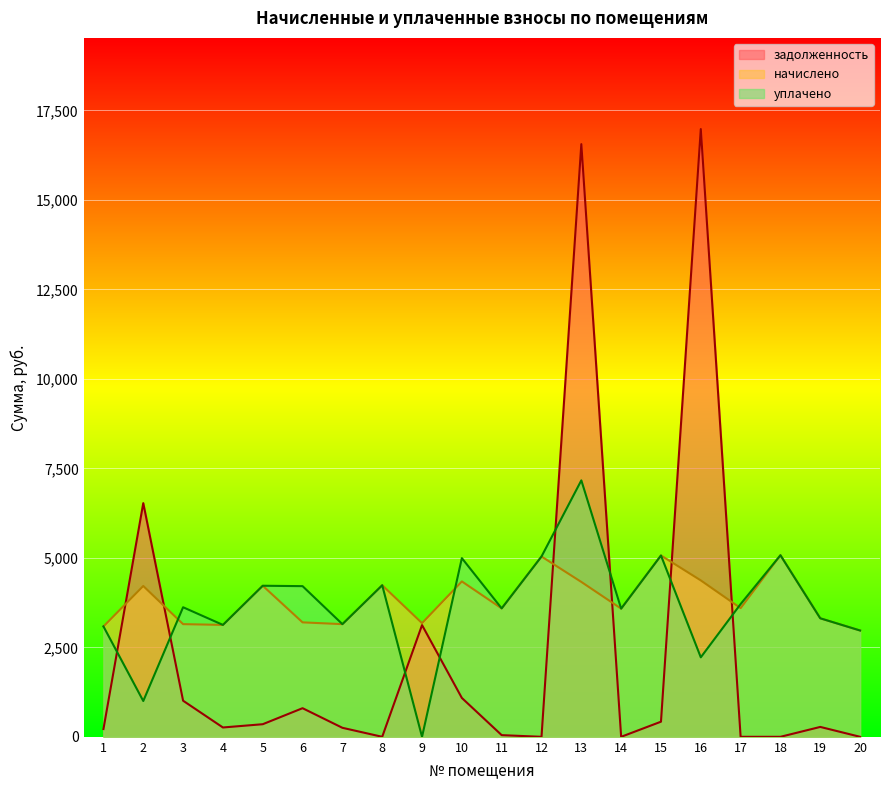

At which label is уплачено closest to 3581?

14